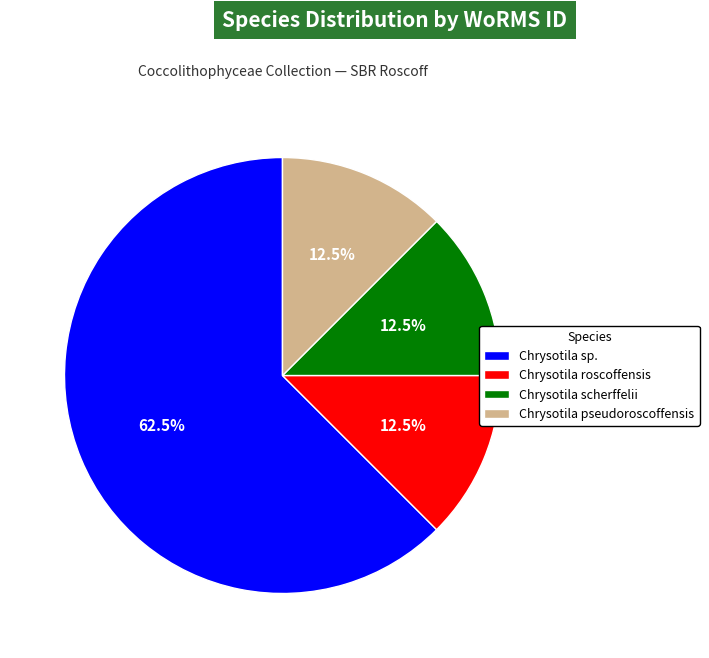

Does any single category account for the majority?

Yes